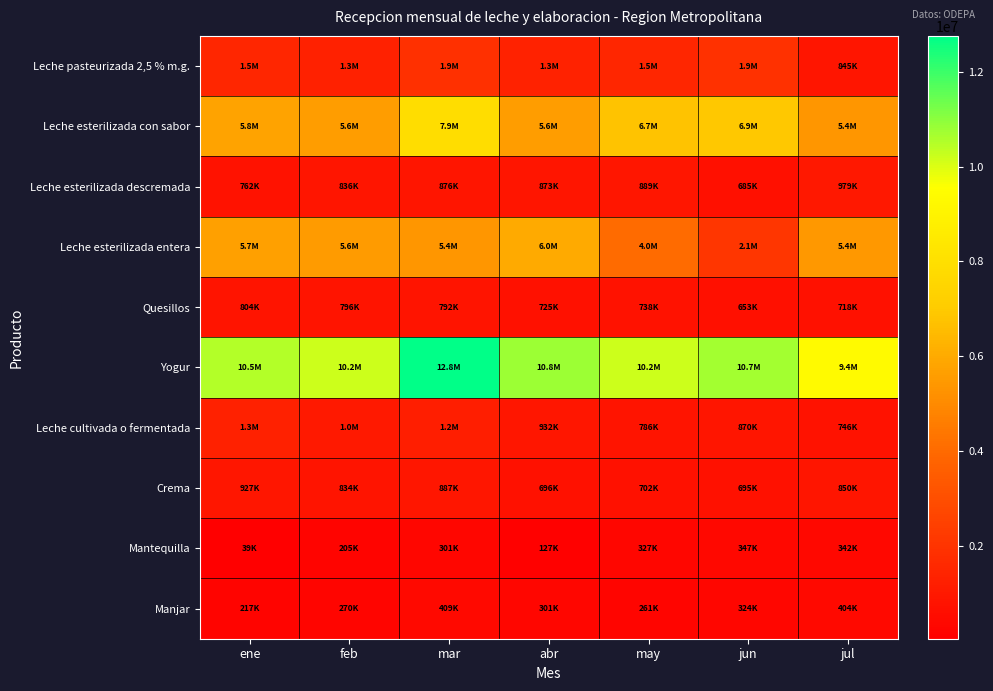

Reading right to left, extract all data points from this chart.

Leche pasteurizada 2,5 % m.g.: jul=844510	jun=1895230	may=1483810	abr=1344460	mar=1856180	feb=1304380	ene=1487410
Leche esterilizada con sabor: jul=5380275	jun=6938956	may=6749254	abr=5577472	mar=7919889	feb=5566150	ene=5766550
Leche esterilizada descremada: jul=978700	jun=684660	may=889260	abr=873270	mar=875810	feb=835980	ene=761810
Leche esterilizada entera: jul=5439280	jun=2112530	may=4027540	abr=5999590	mar=5360470	feb=5553780	ene=5656560
Quesillos: jul=718176	jun=652520	may=737782	abr=725166	mar=791871	feb=795567	ene=803964
Yogur: jul=9364607	jun=10704230	may=10206199	abr=10809537	mar=12760118	feb=10217492	ene=10509626
Leche cultivada o fermentada: jul=745750	jun=870000	may=785950	abr=932450	mar=1182880	feb=1014600	ene=1324970
Crema: jul=849535	jun=695090	may=702406	abr=696280	mar=887010	feb=833628	ene=927148
Mantequilla: jul=341942	jun=346848	may=326756	abr=127341	mar=301441	feb=205175	ene=38903
Manjar: jul=403950	jun=324480	may=261490	abr=301450	mar=408650	feb=269590	ene=217140